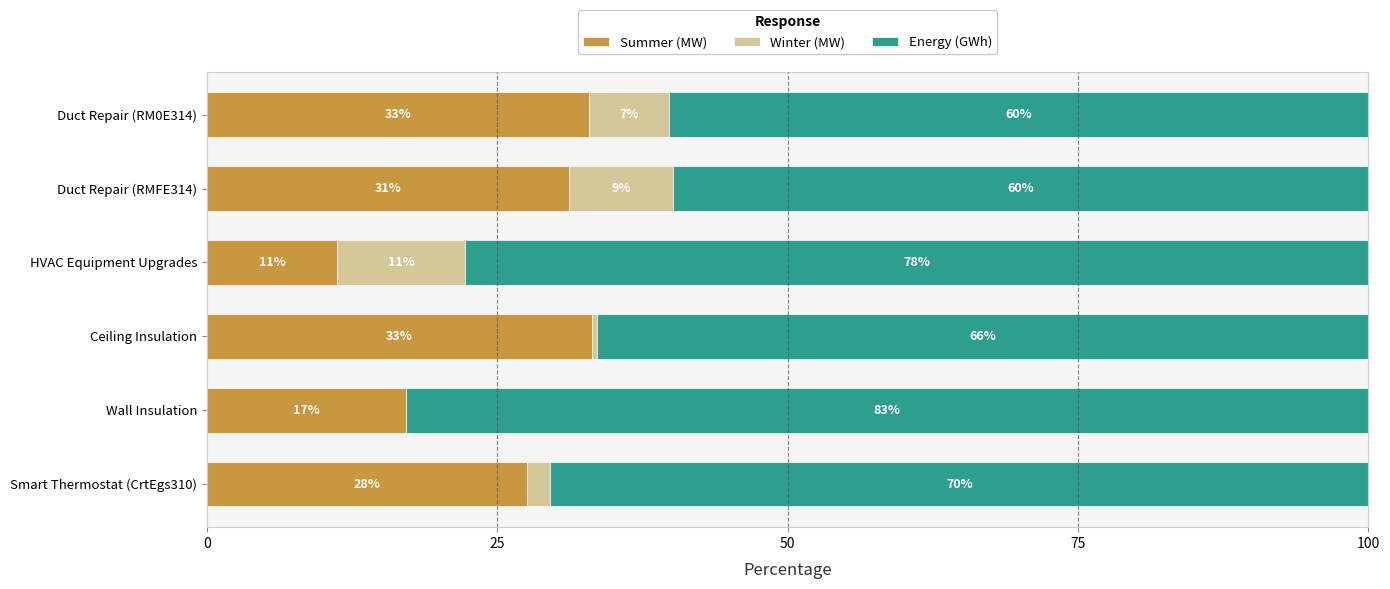

True or false: Summer (MW) has a value of 56.7 at Duct Repair (RM0E314).

False